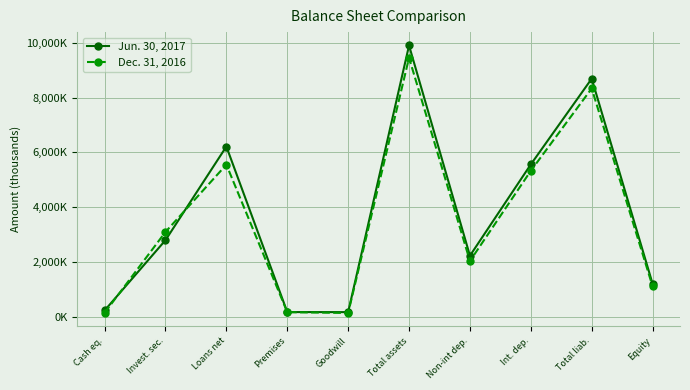

What are all the series names shown in the legend?

Jun. 30, 2017, Dec. 31, 2016